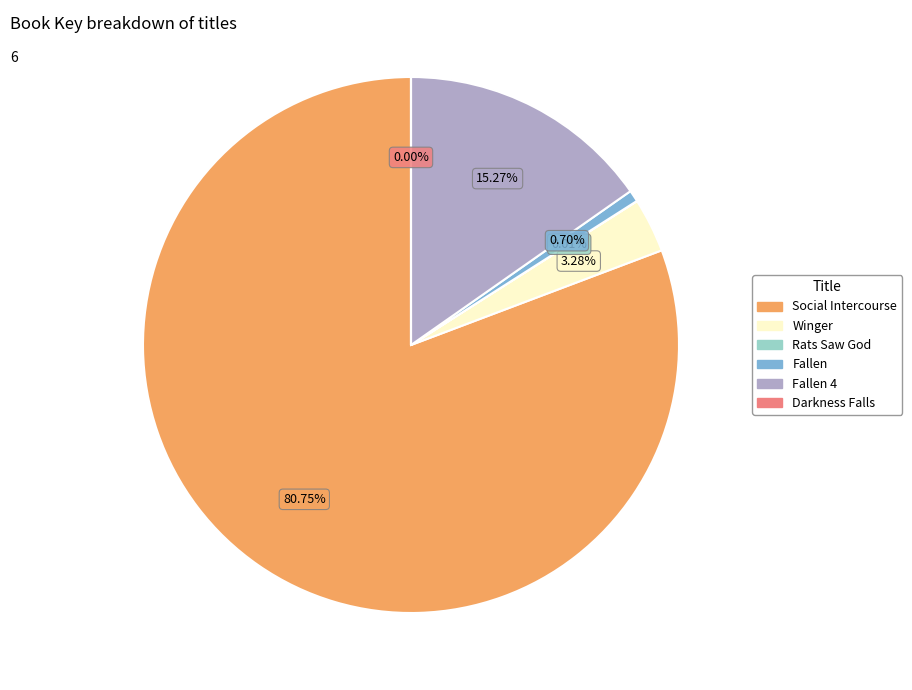

To the nearest percent, what is the difference between the largest and smallest slice percentages?

81%